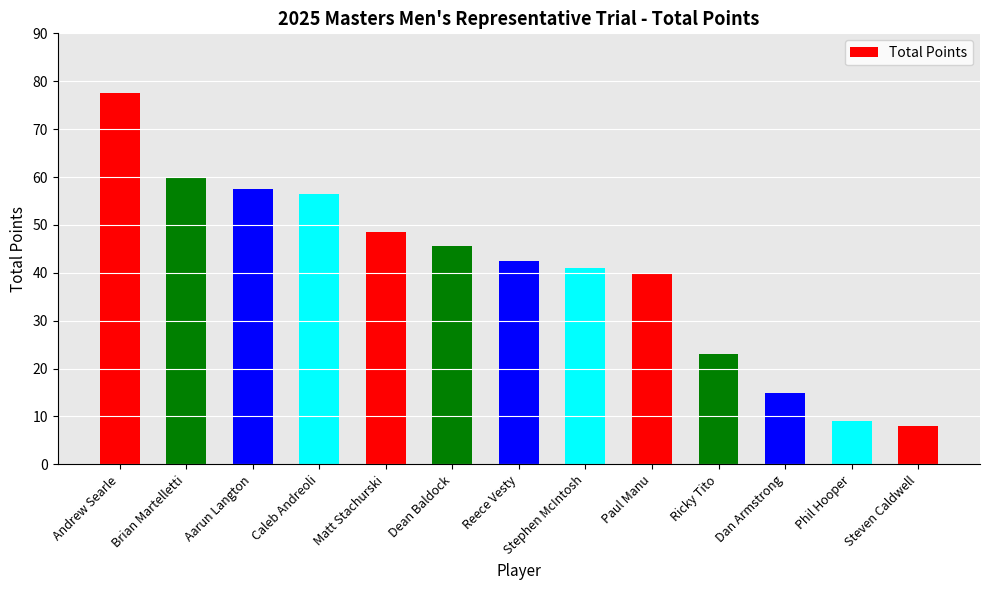

What is the greatest value displayed?

77.5